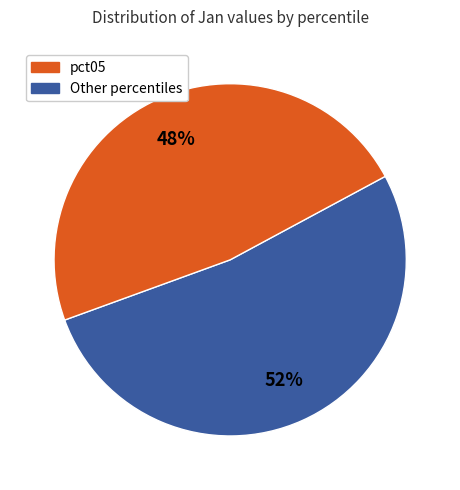

Is there a majority slice in this chart?

Yes